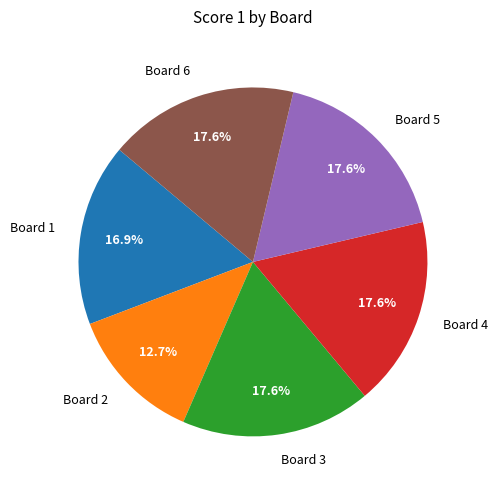

How many segments does this pie chart have?

6